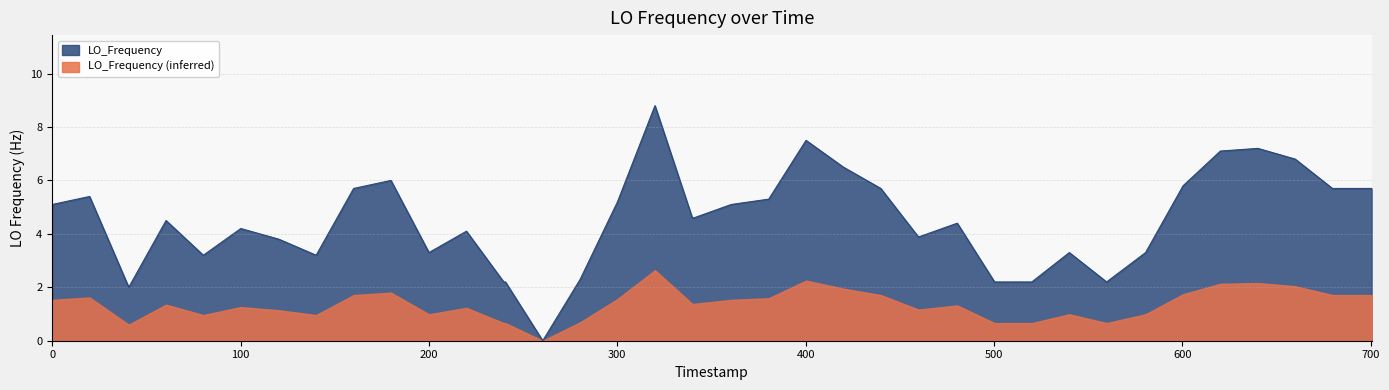

Which series has the largest total across all categories?

LO_Frequency